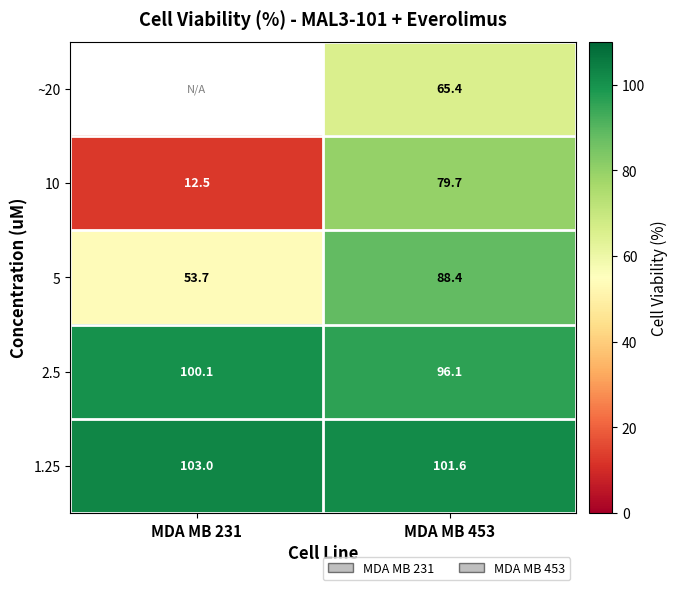

Rank the categories by 1.25 value from highest to lowest.

MDA MB 231, MDA MB 453